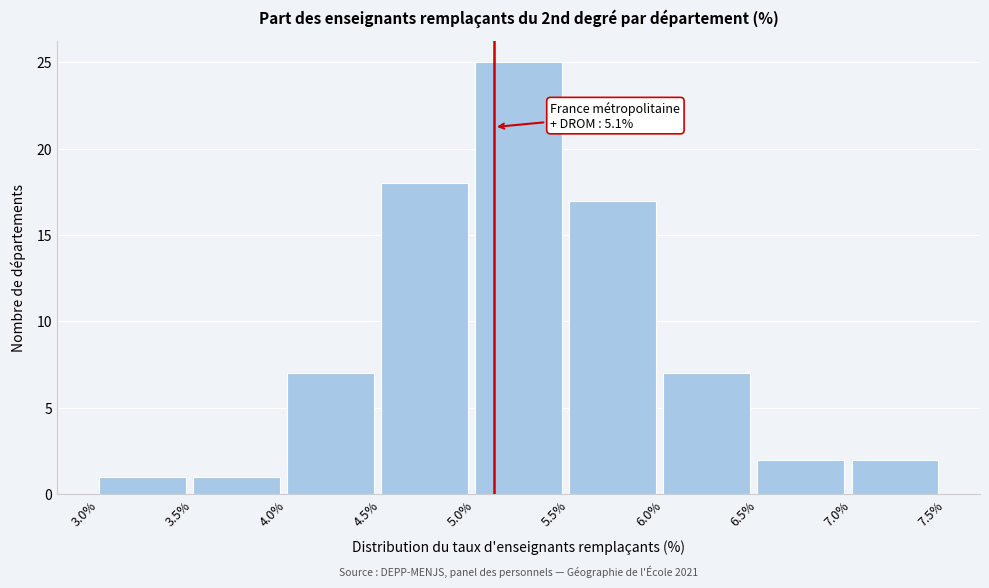

Which range on the x-axis has the tallest bar?

5.0% to 5.5%